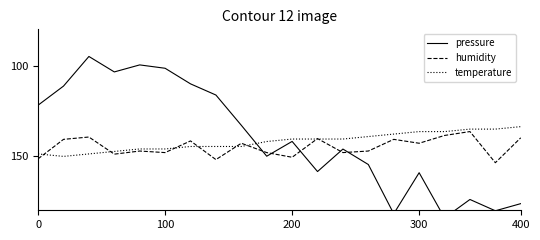

What is the maximum value for temperature?

150.2